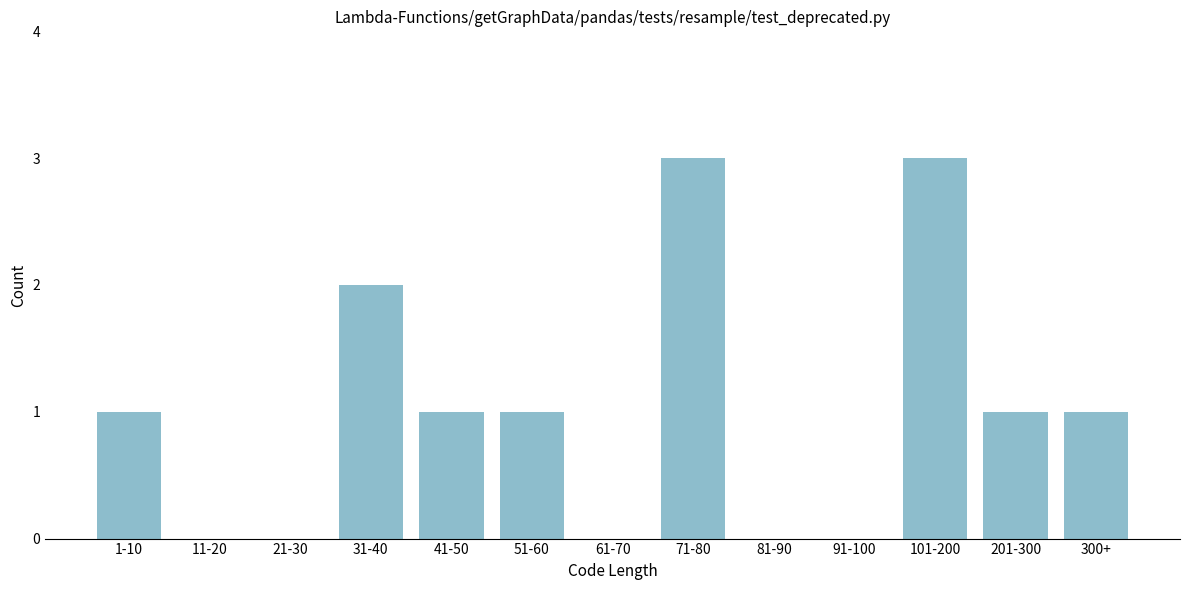

Reading left to right, what are all the values shown in this chart?

1-10=1	11-20=0	21-30=0	31-40=2	41-50=1	51-60=1	61-70=0	71-80=3	81-90=0	91-100=0	101-200=3	201-300=1	300+=1